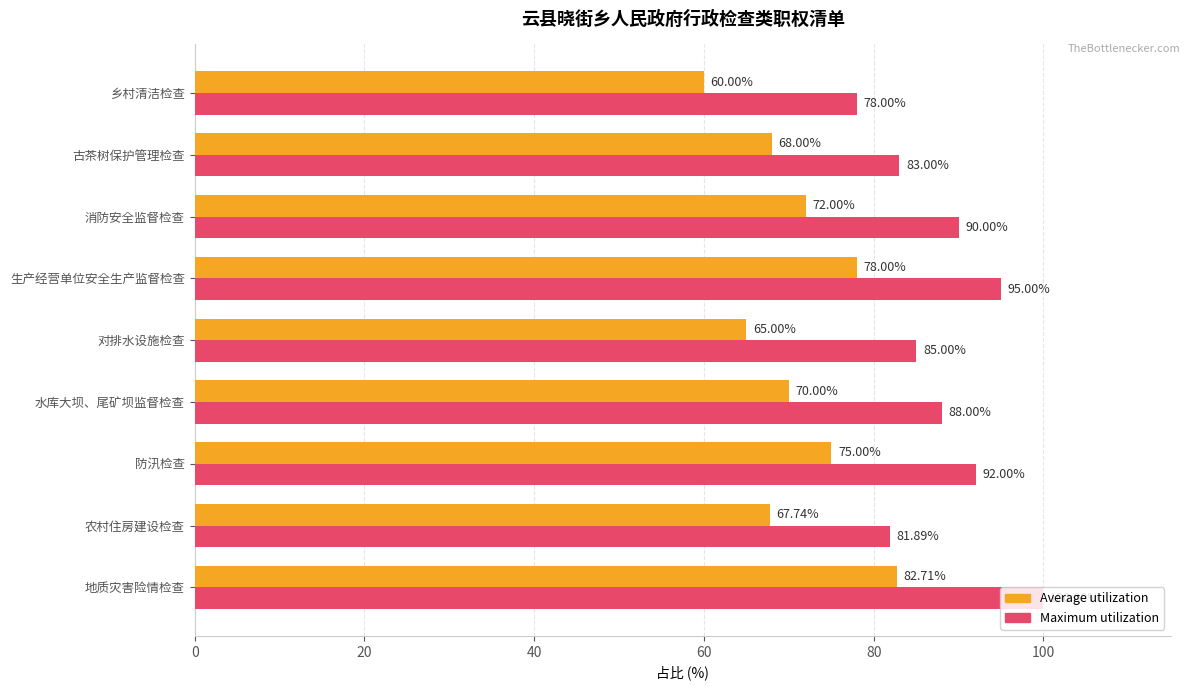

Which series has the widest spread of values?

Average utilization